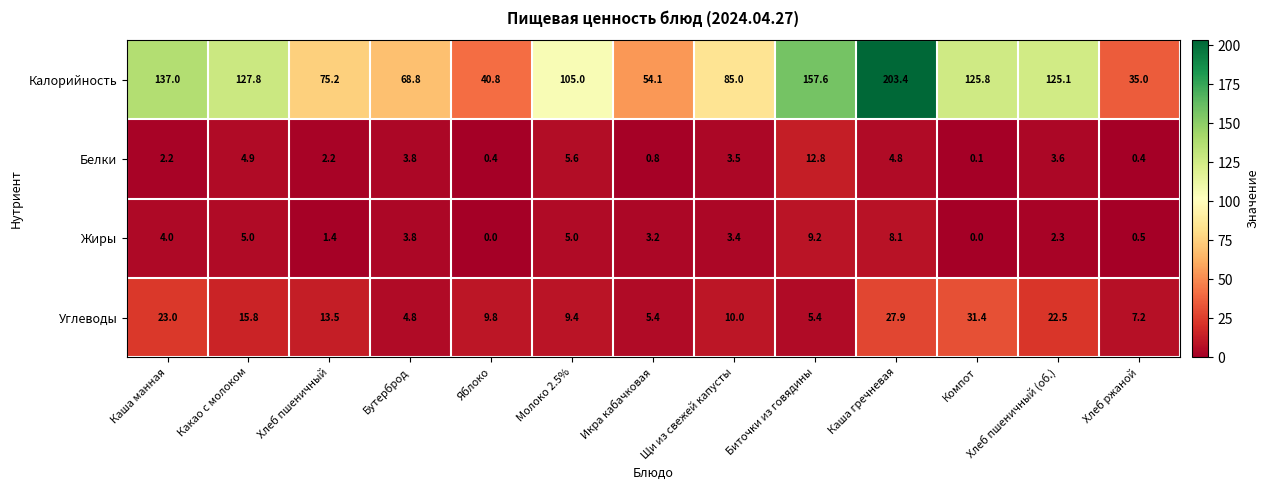

What is the maximum value shown in the chart?

203.4